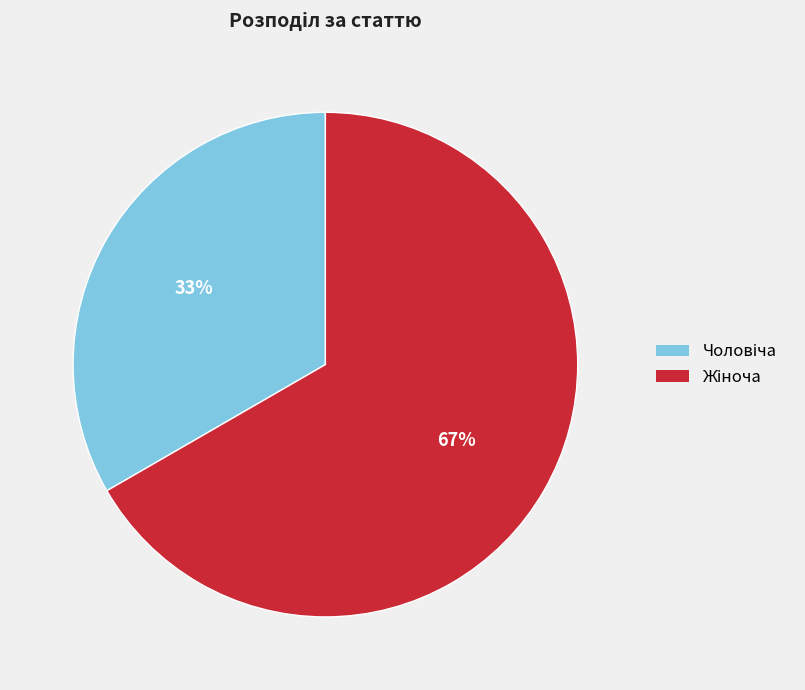

Is there any slice that represents more than half of the pie?

Yes